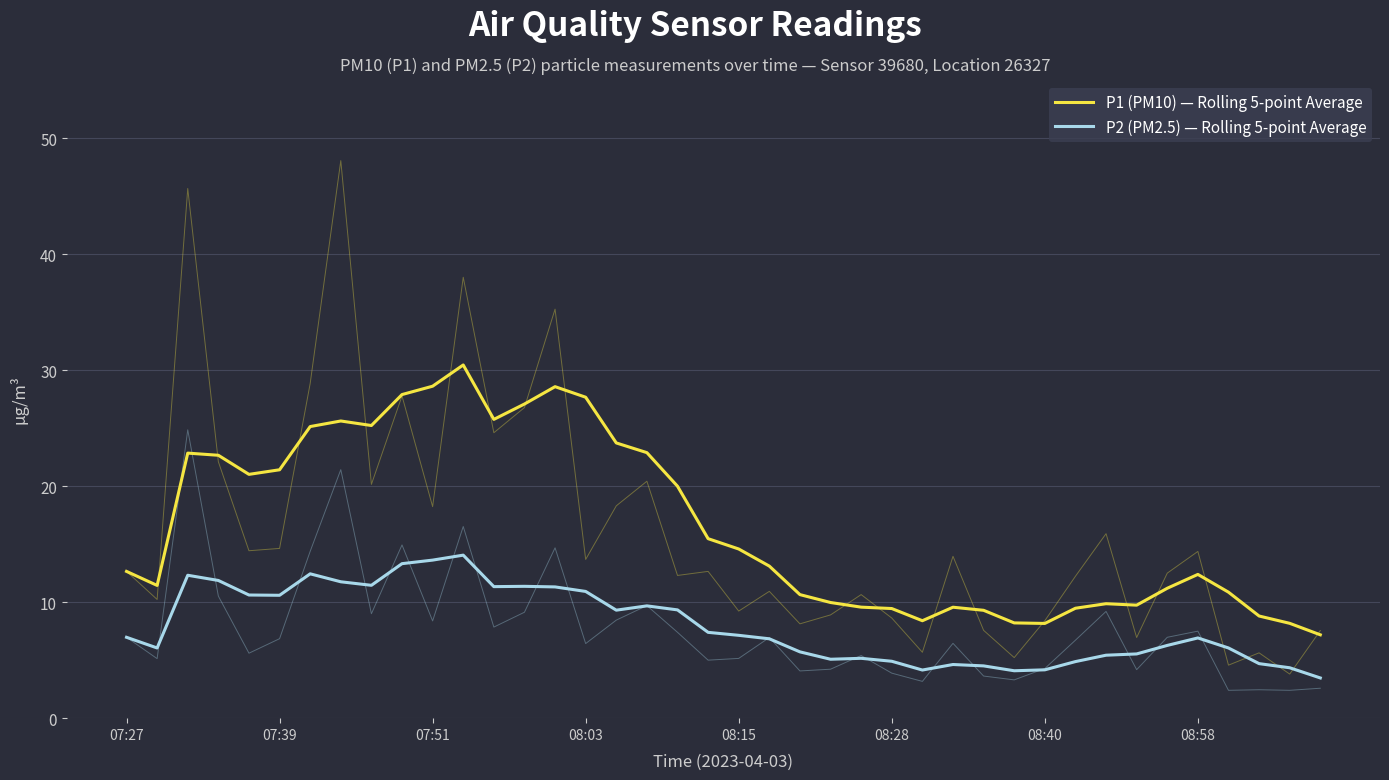

Which series has the largest total across all categories?

P1 (PM10) — Rolling 5-point Average